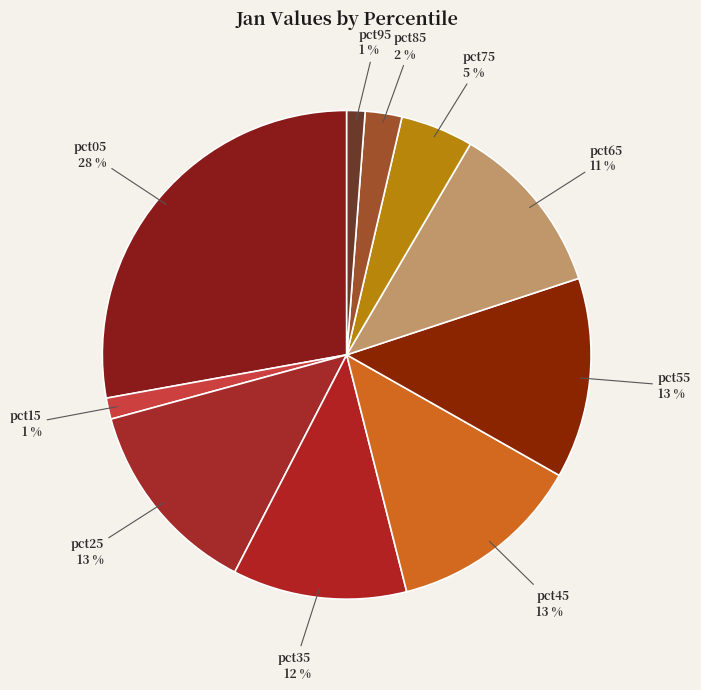

How many segments does this pie chart have?

10